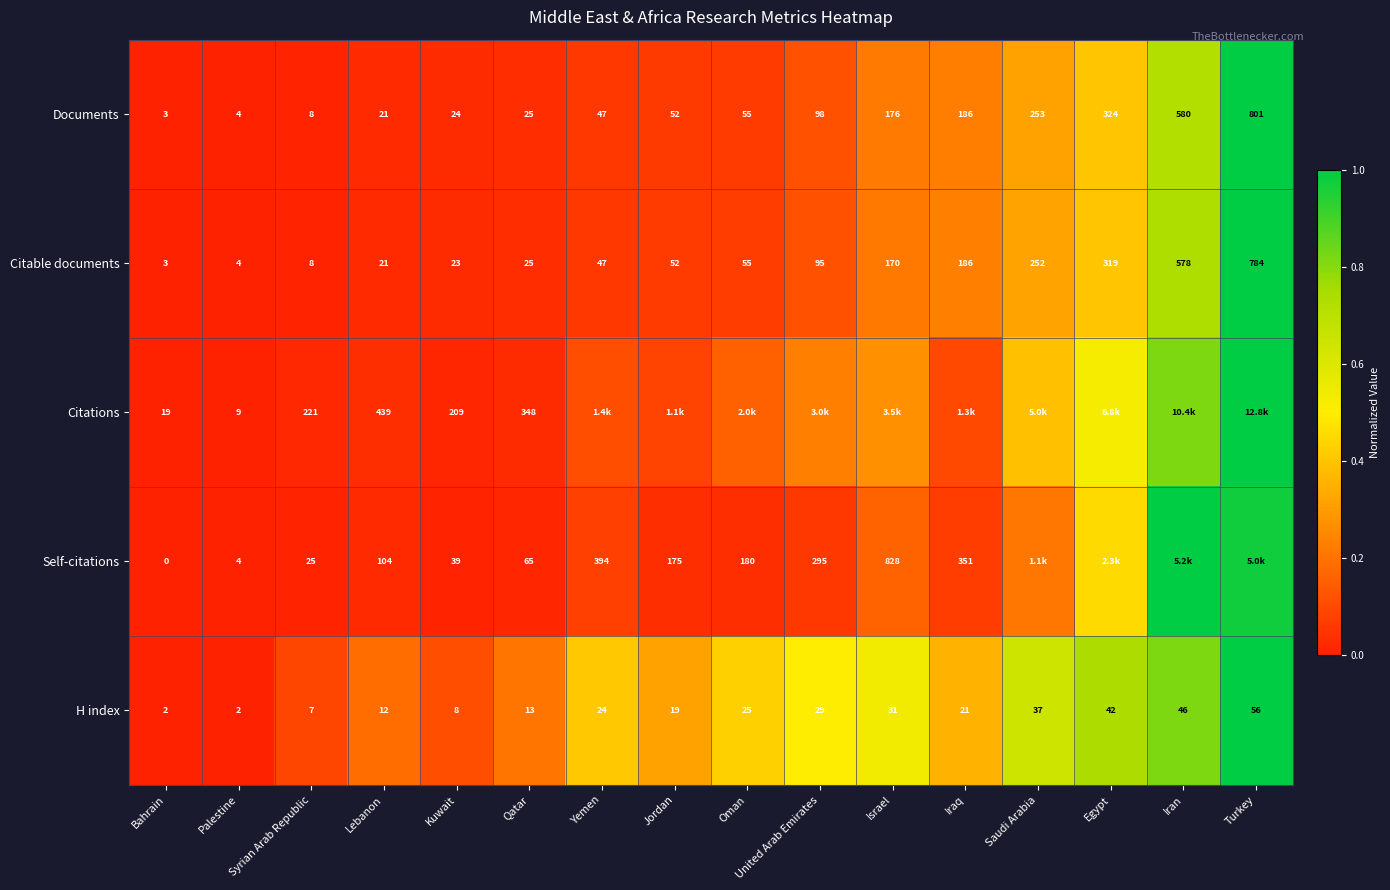

Is the value of Self-citations at Oman greater than the value of H index at Palestine?

Yes